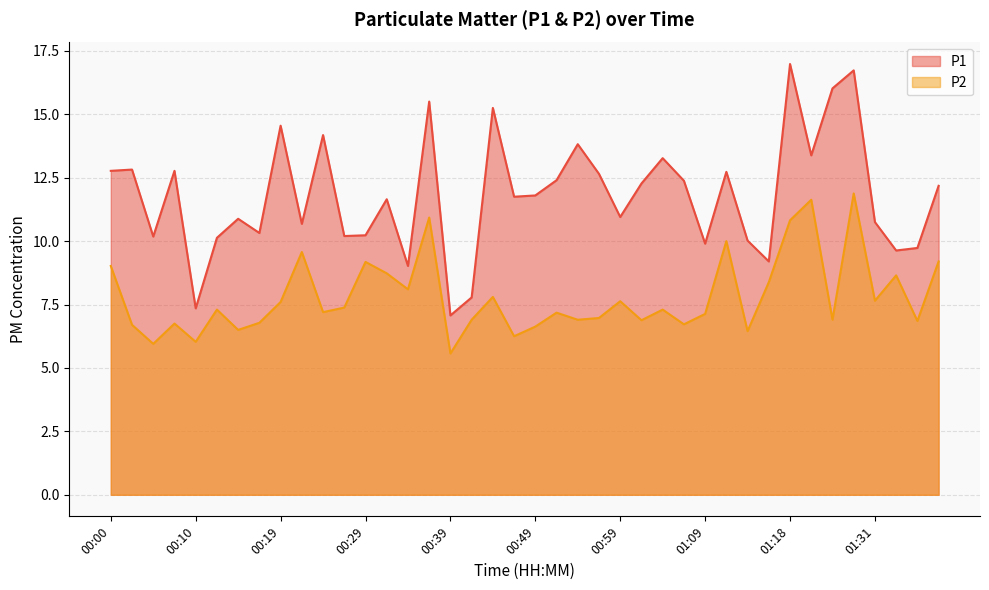

How many data points does each series have?

40